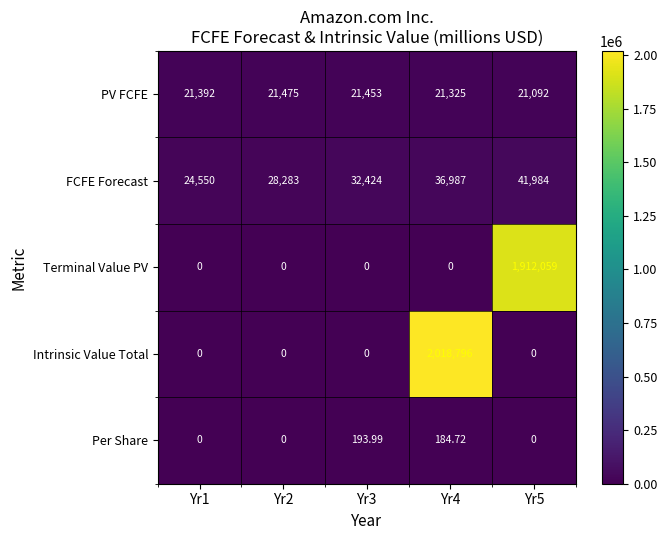

What is the difference between the highest and lowest values at Yr3?

32424.0